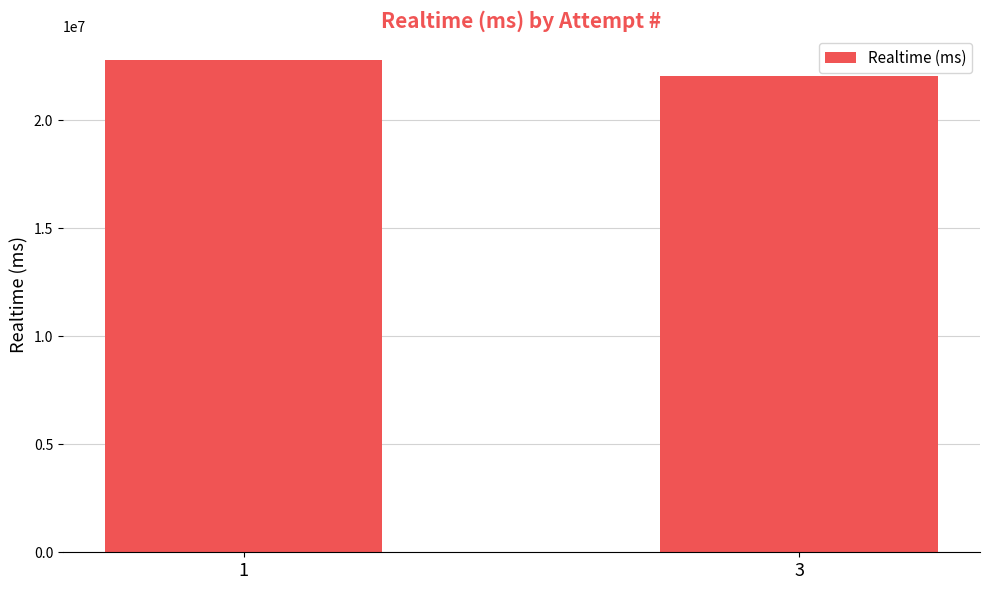

Reading left to right, extract all data points from this chart.

1=22782347	3=22074112